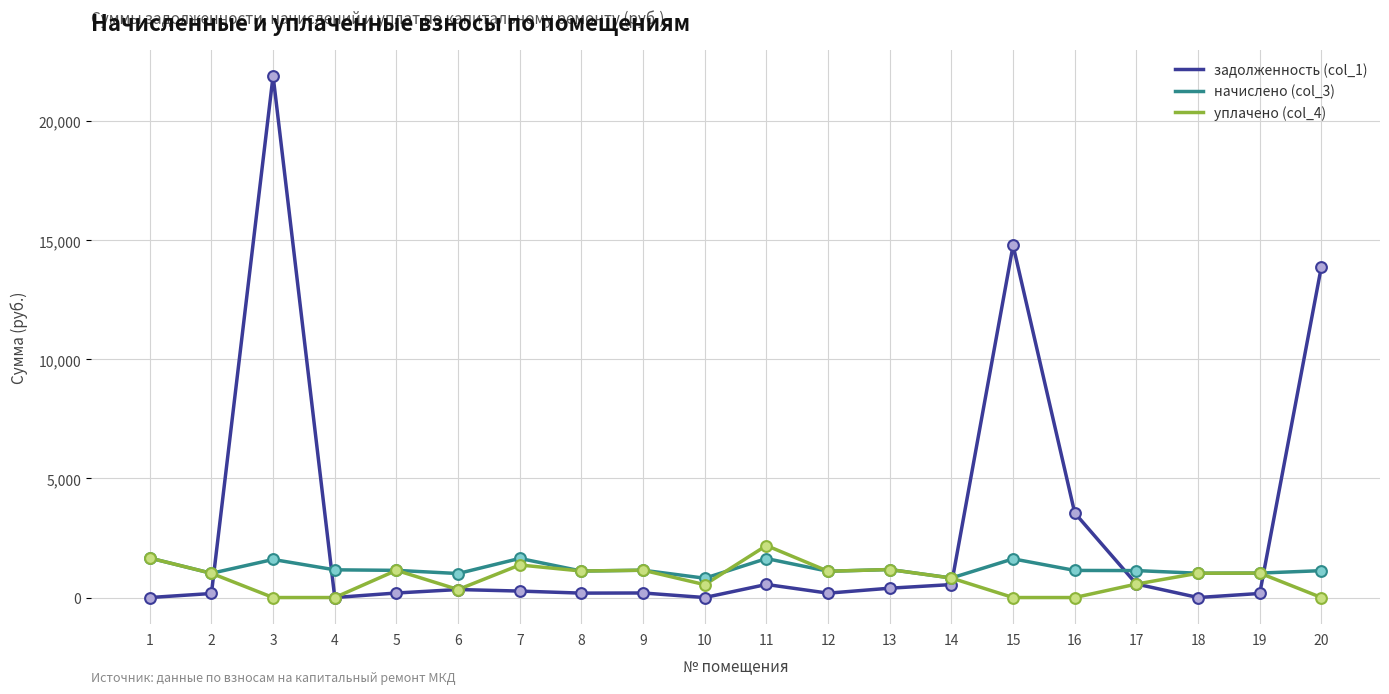

At which category is the sum across all series the highest?

3